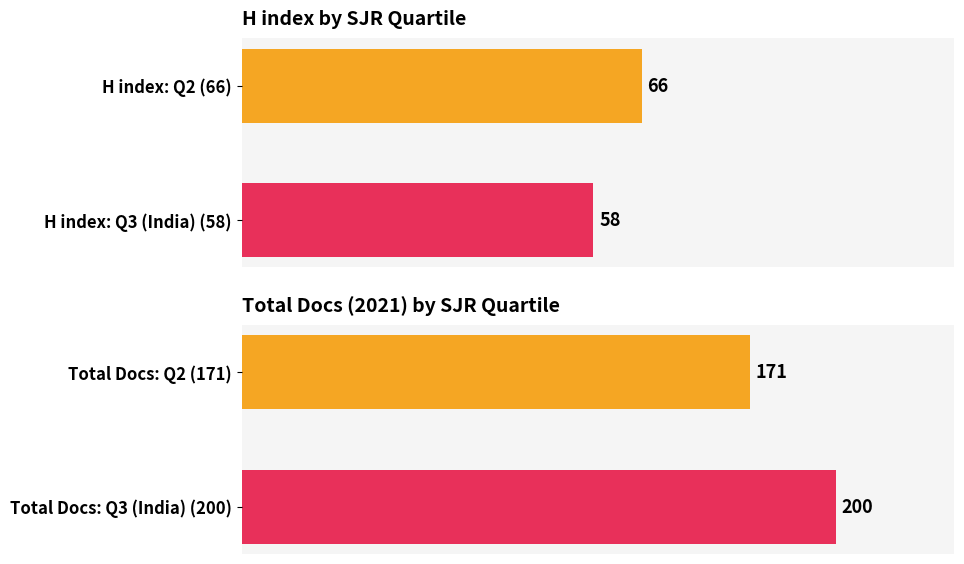

Is it true that Total Docs. (2021) equals 135.1 at Total Docs: Q3 (India) (200)?

False